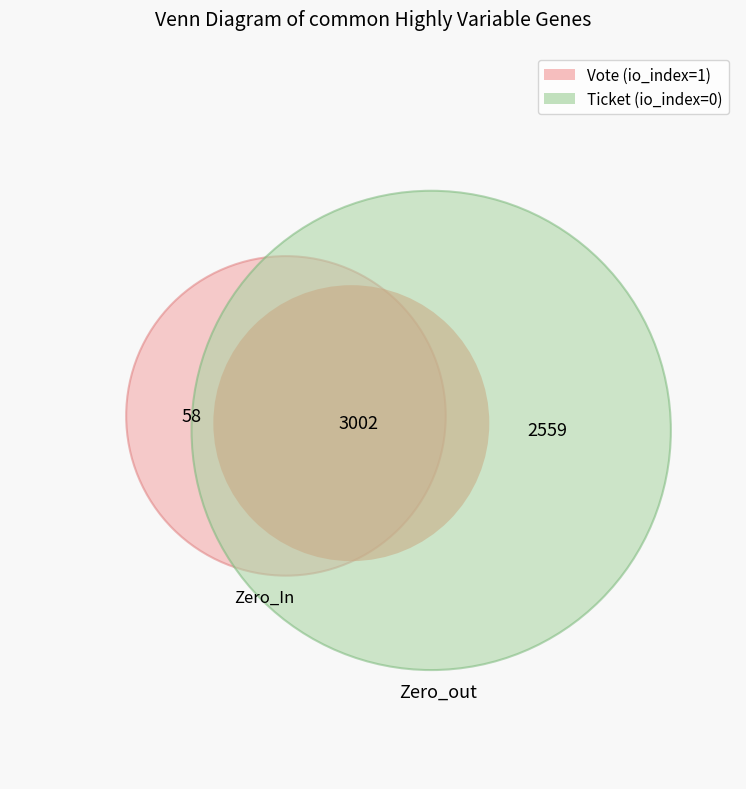

How many segments does this pie chart have?

2